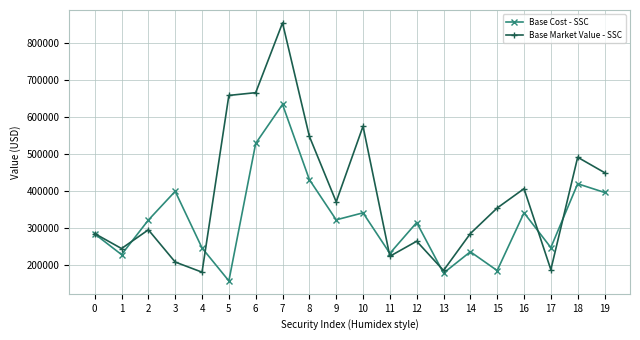

At which category does Base Market Value - SSC reach its first local valley?

1